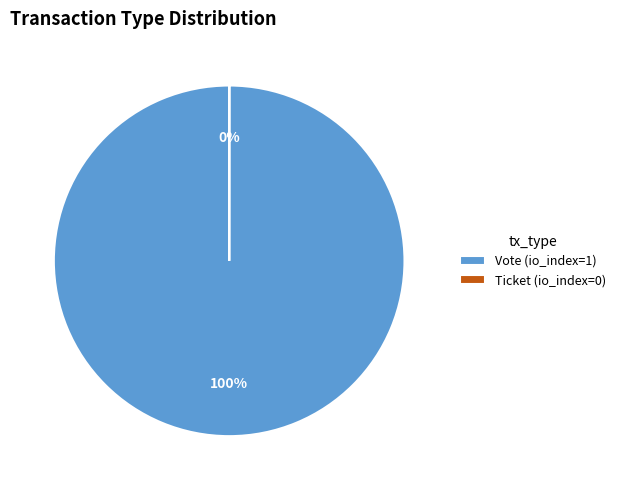

To the nearest percent, what is the average slice percentage?

50%